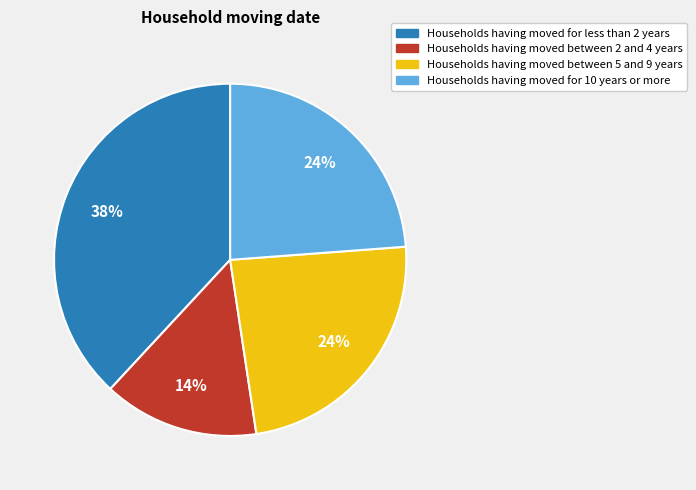

To the nearest percent, what is the average slice percentage?

25%